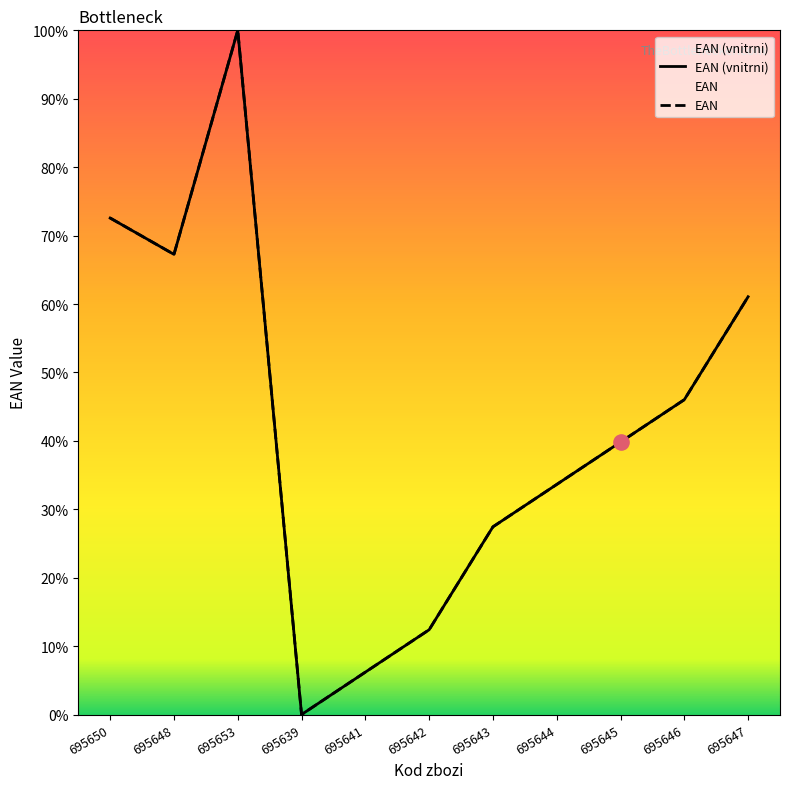

At which category is the sum across all series the highest?

695653